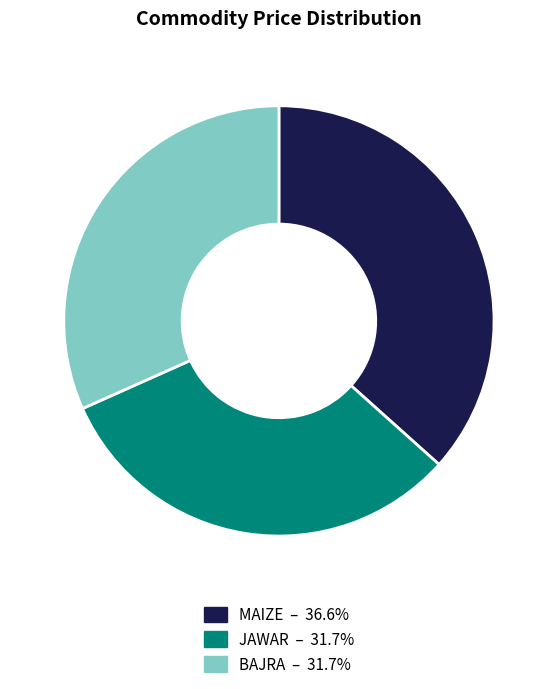

Is there a majority slice in this chart?

No